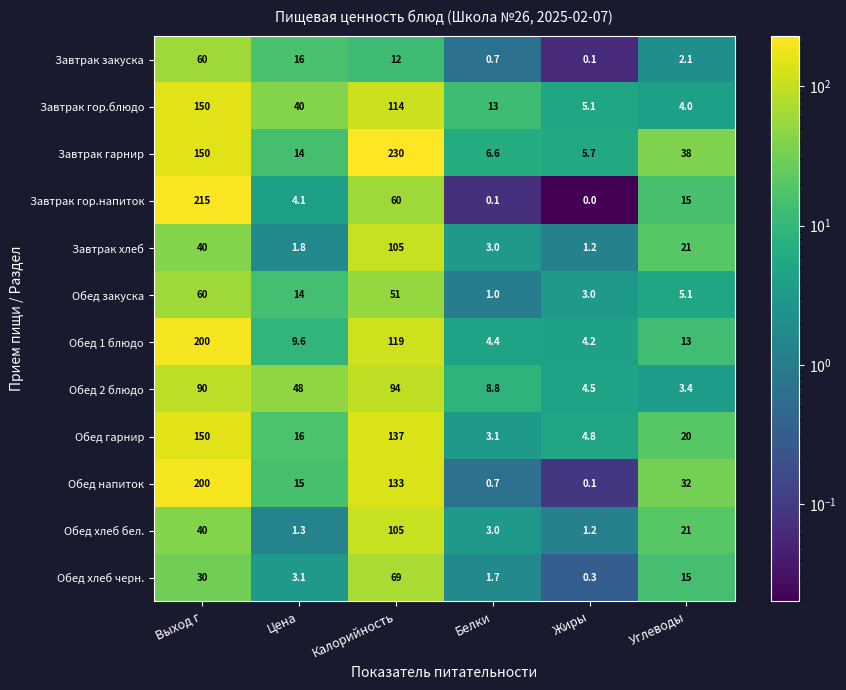

At which category is the sum across all series the highest?

Выход г